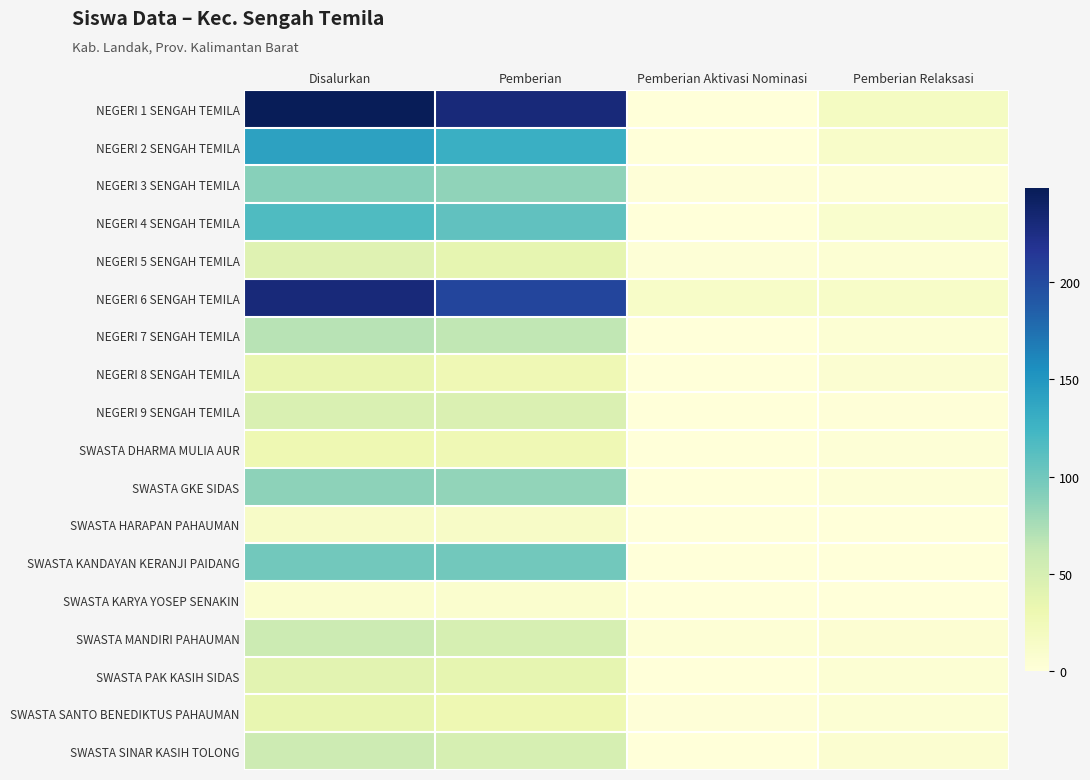

Between Pemberian and Pemberian Aktivasi Nominasi, which is larger?

Pemberian